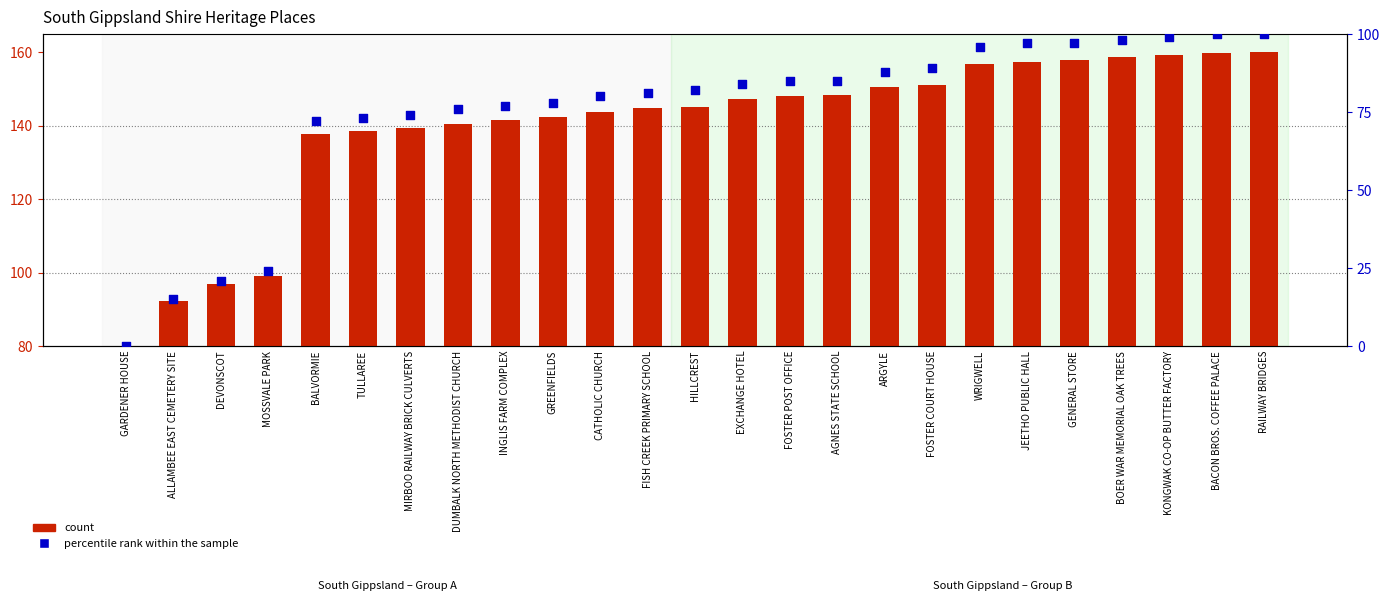

Which series has the largest total across all categories?

count